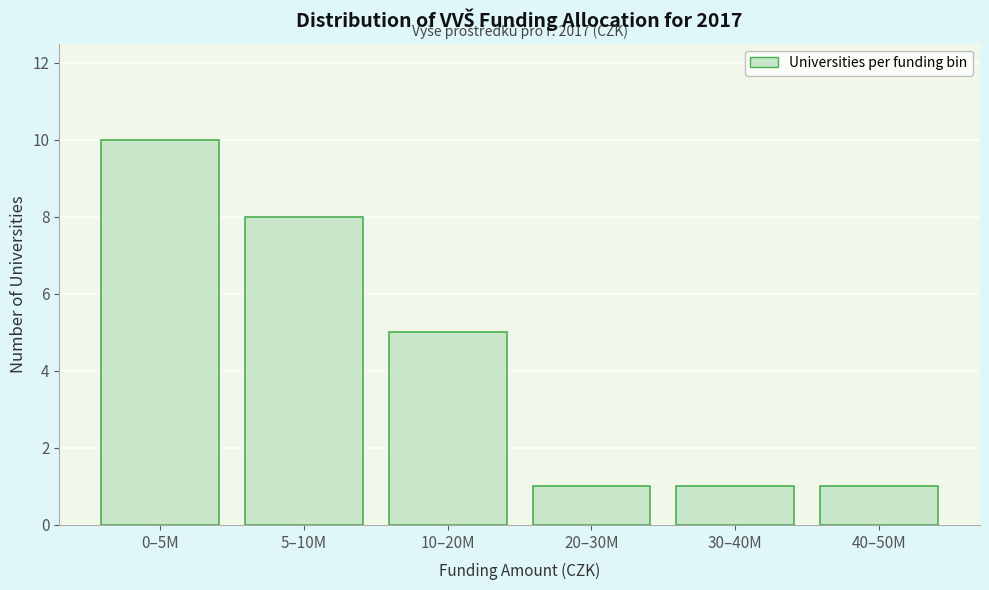

Reading left to right, transcribe all the data shown in this chart.

10	8	5	1	1	1